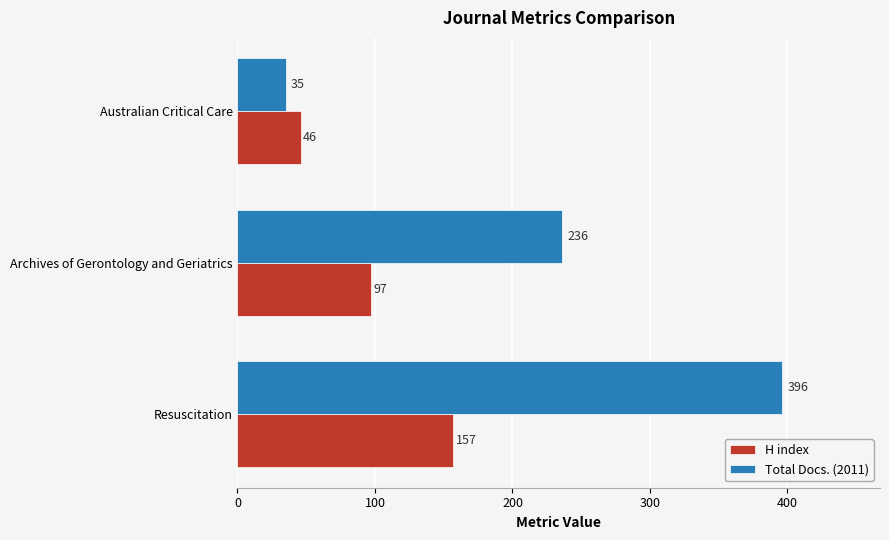

How many distinct data groups are displayed?

2